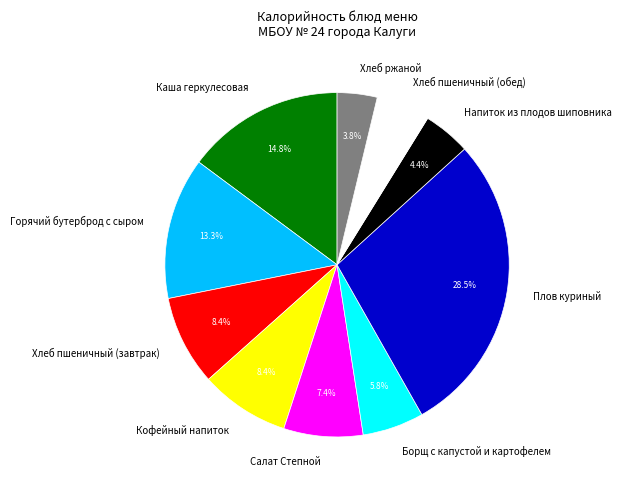

To the nearest percent, what is the difference between the Борщ с капустой и картофелем and Хлеб ржаной slice percentages?

2%